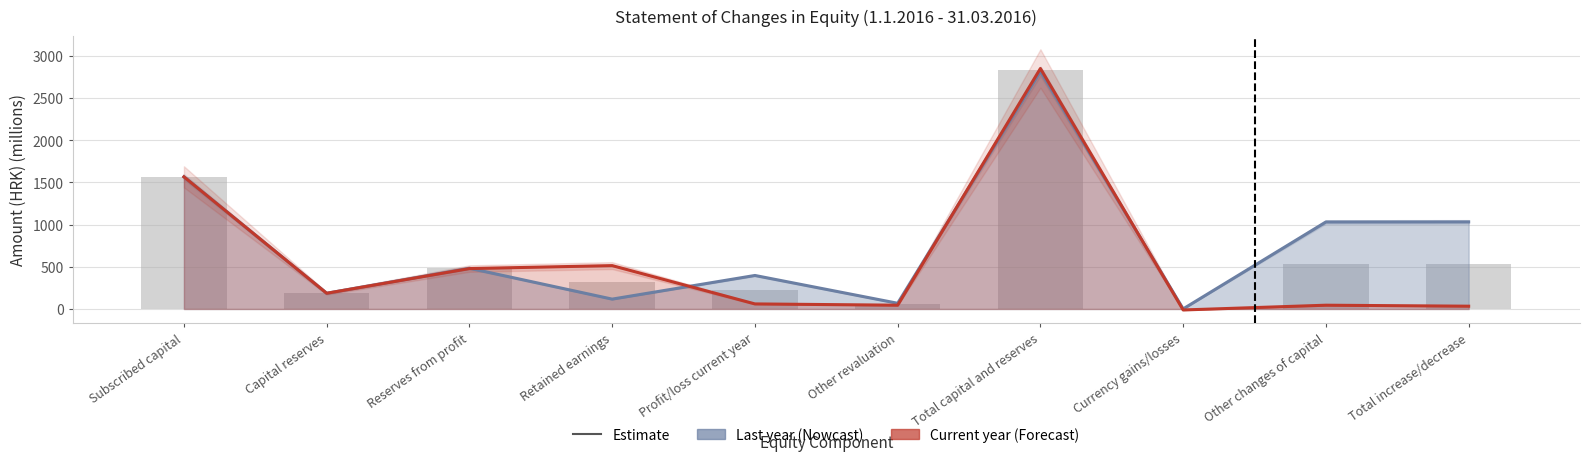

How many negative values does the Current year series have?

1